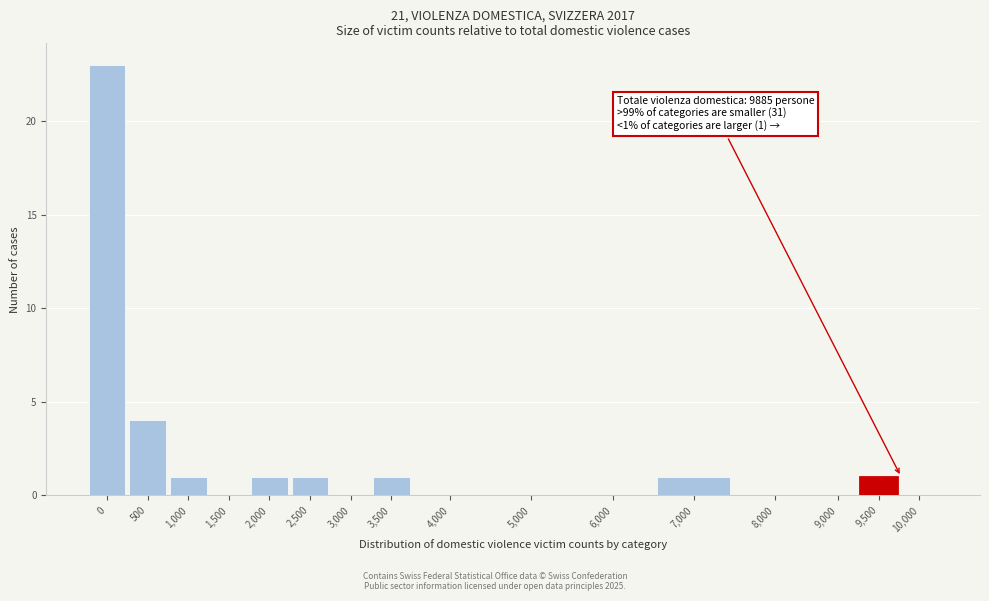

Reading right to left, list all the values displayed in this chart.

10,000=0	9,500=1	9,000=0	8,000=0	7,000=1	6,000=0	5,000=0	4,000=0	3,500=1	3,000=0	2,500=1	2,000=1	1,500=0	1,000=1	500=4	0=23